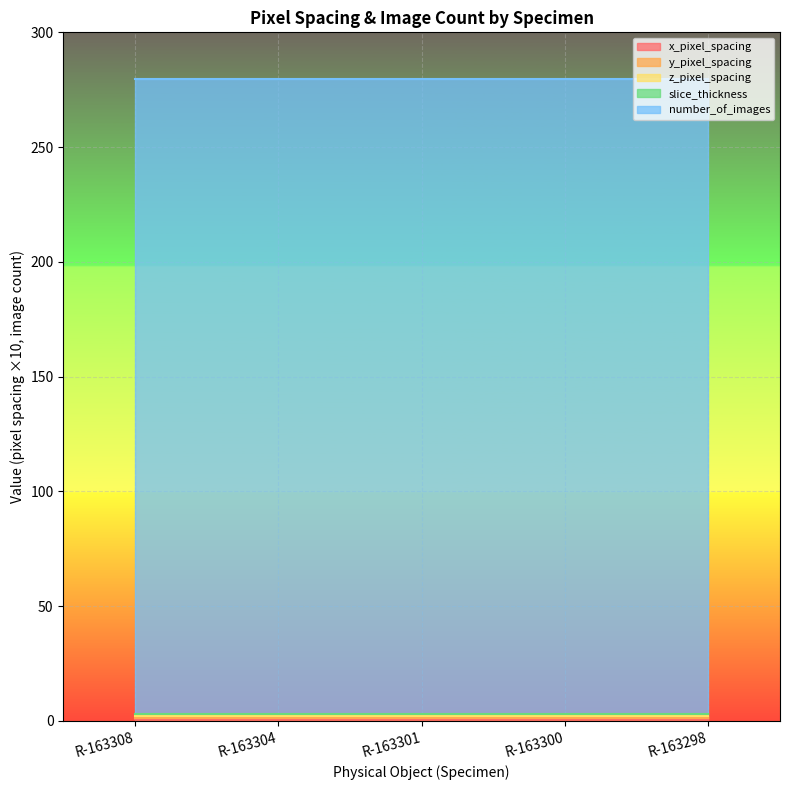

At which category does the chart reach its peak across all series?

R-163308